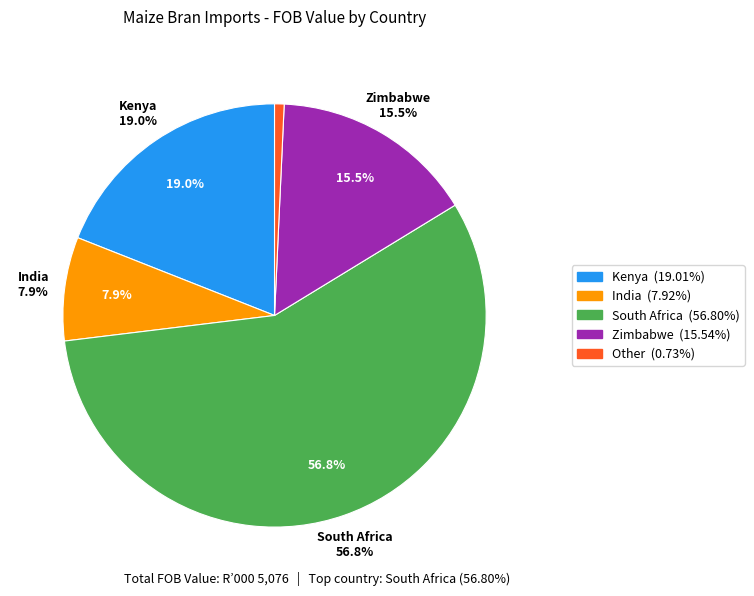

Between India and Kenya, which is larger?

Kenya